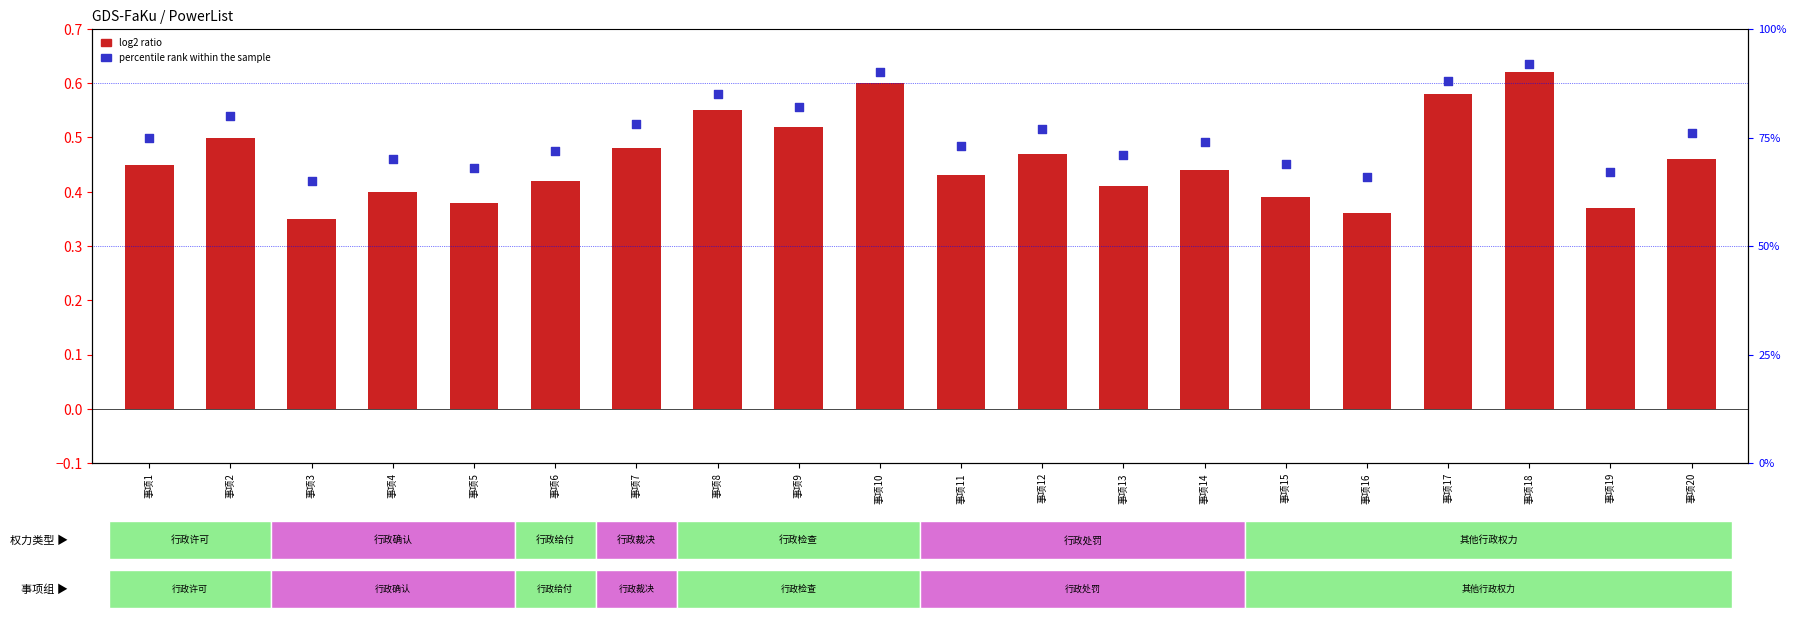

Is the value of percentile rank within the sample at 事项6 greater than the value of log2 ratio at 事项6?

Yes